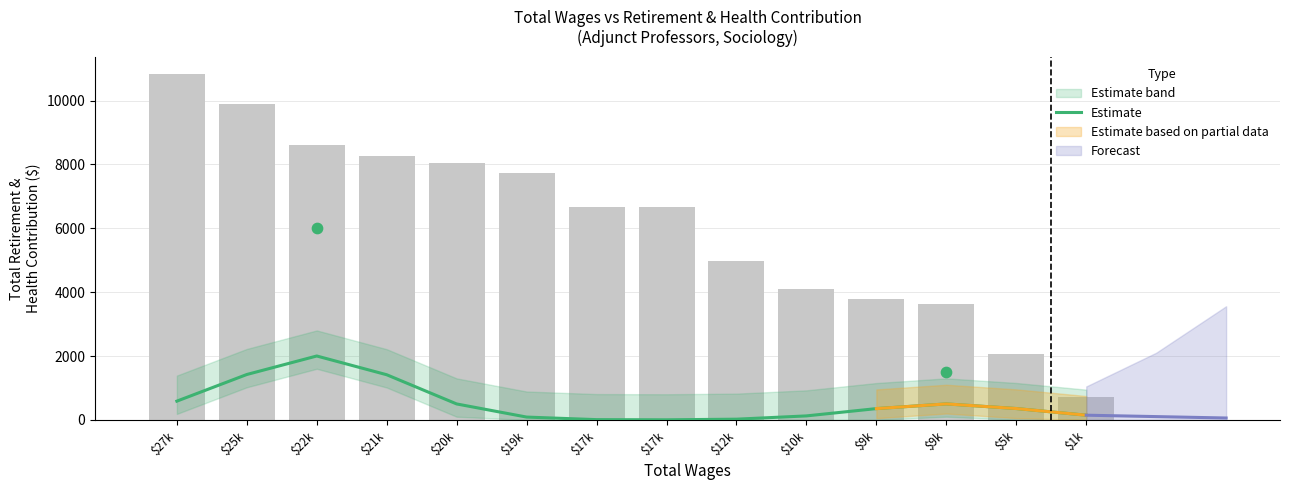

What is the change in value from $22k to $10k?

-1875.8